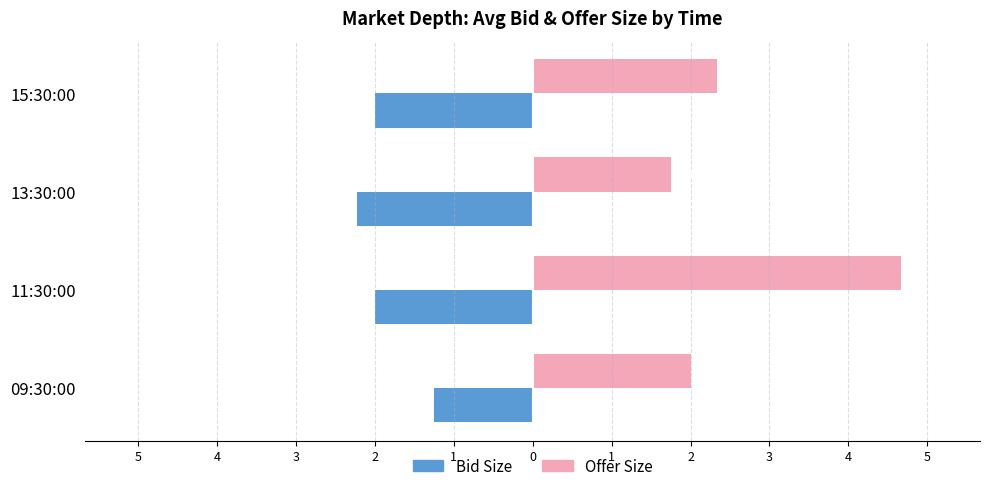

How many categories are shown in the chart?

4